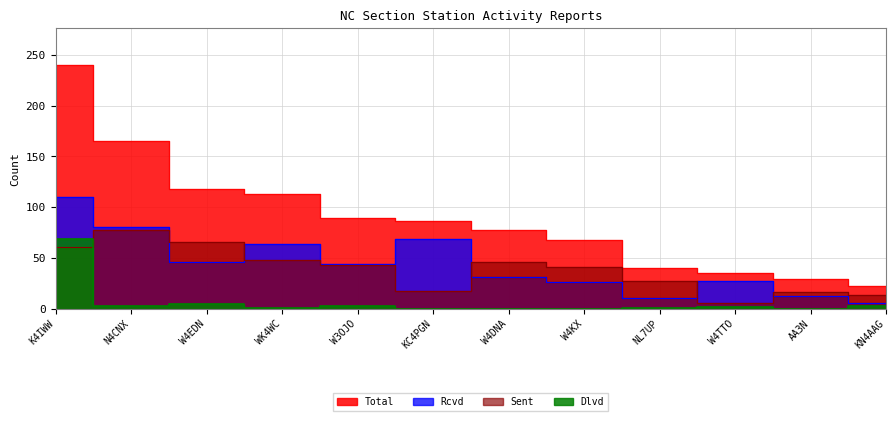

Does the chart have visible grid lines?

Yes